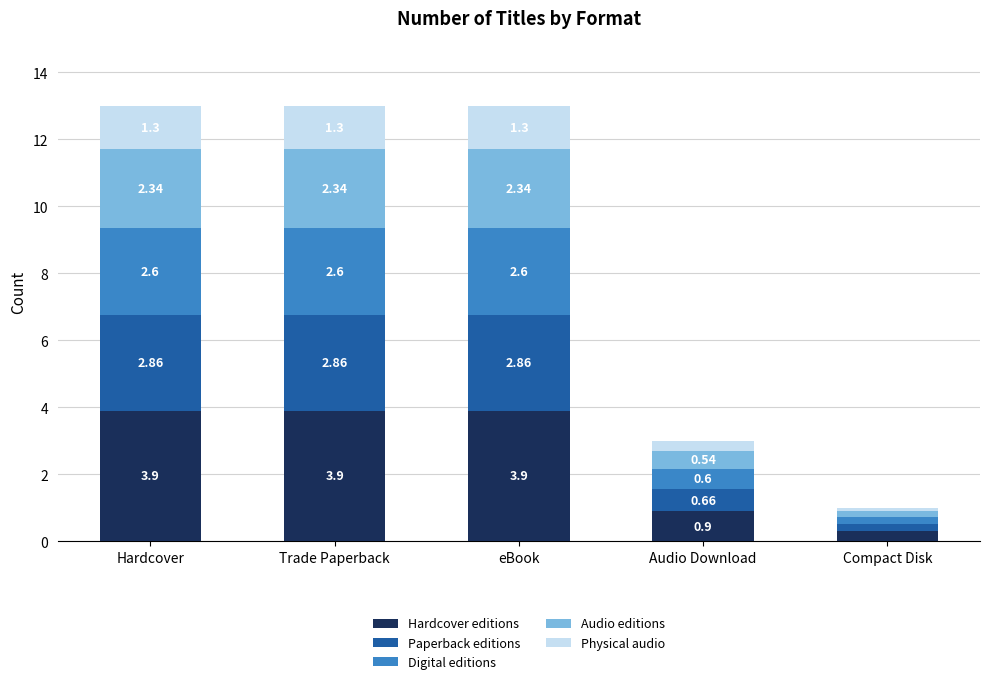

What is the total value across all series at Hardcover?

13.0